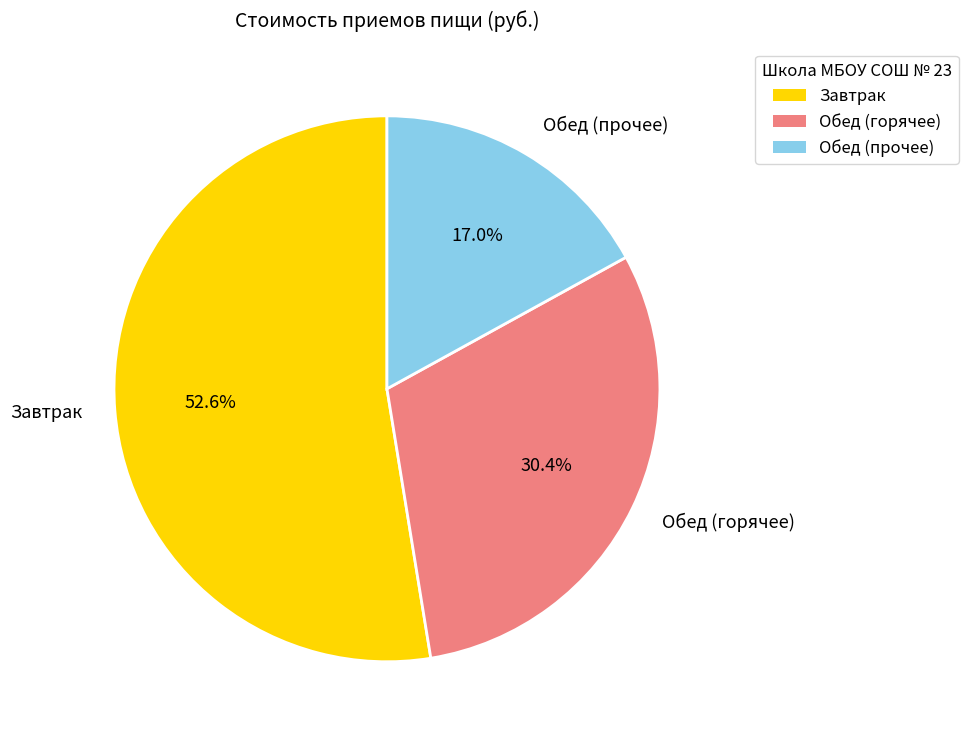

What is the smallest slice in the pie chart?

Обед (прочее)